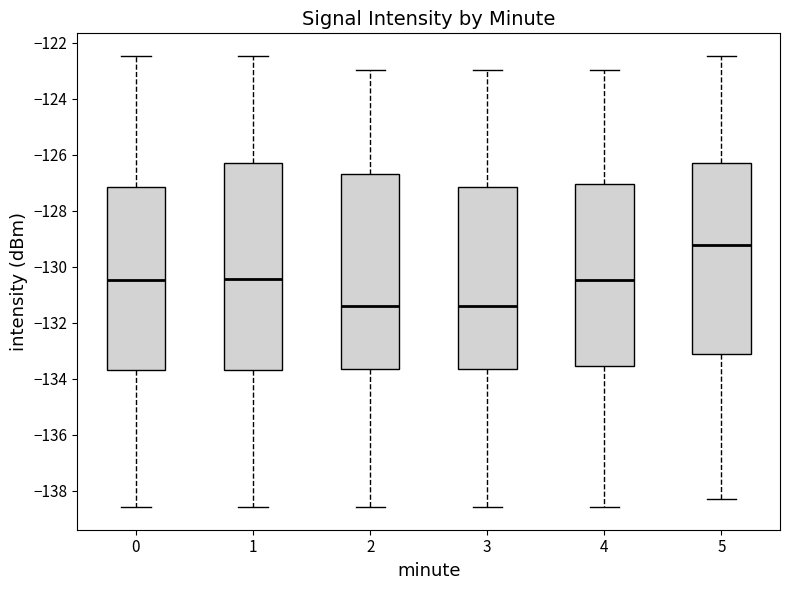

Where does the upper whisker of the box at x = 4 end on the y-axis? The values are not printed on the chart, so give them approximately, as read against the axis.

-123.0